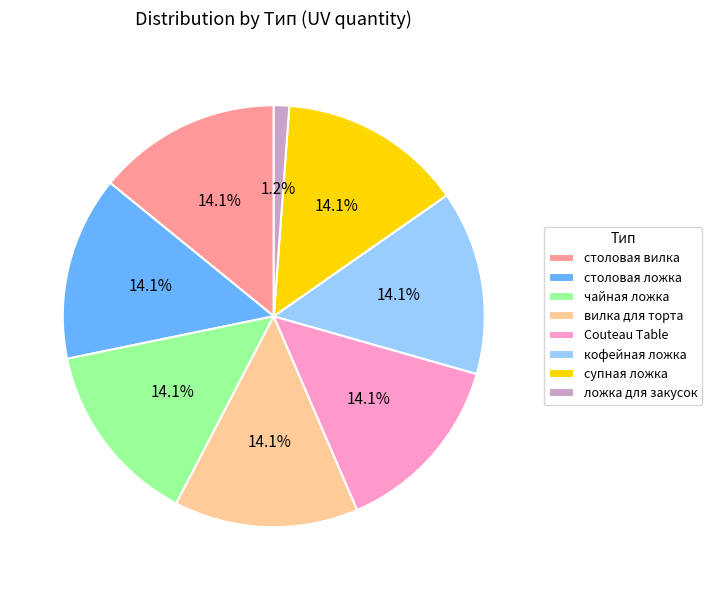

Approximately how many times larger is the value at столовая вилка compared to столовая ложка?

1.0